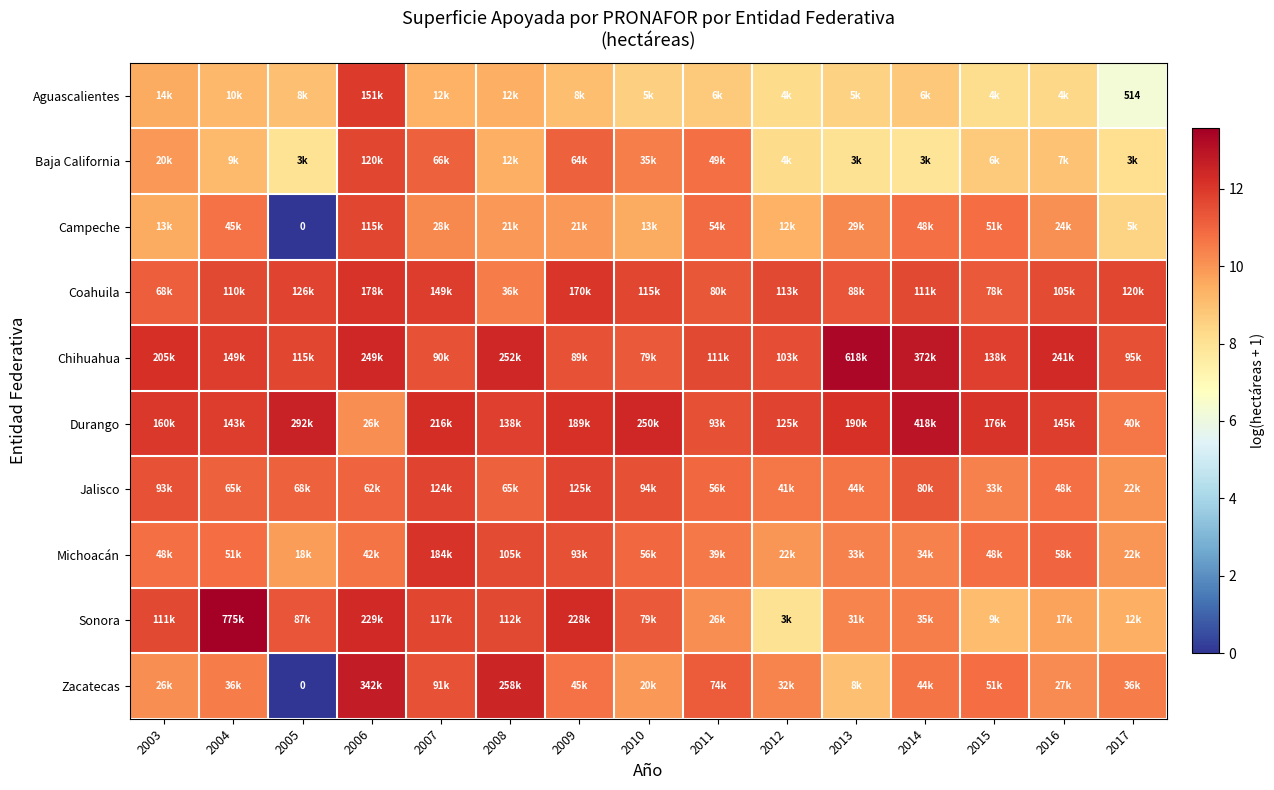

What is the spread (max minus min) of values at 2016?

4.1